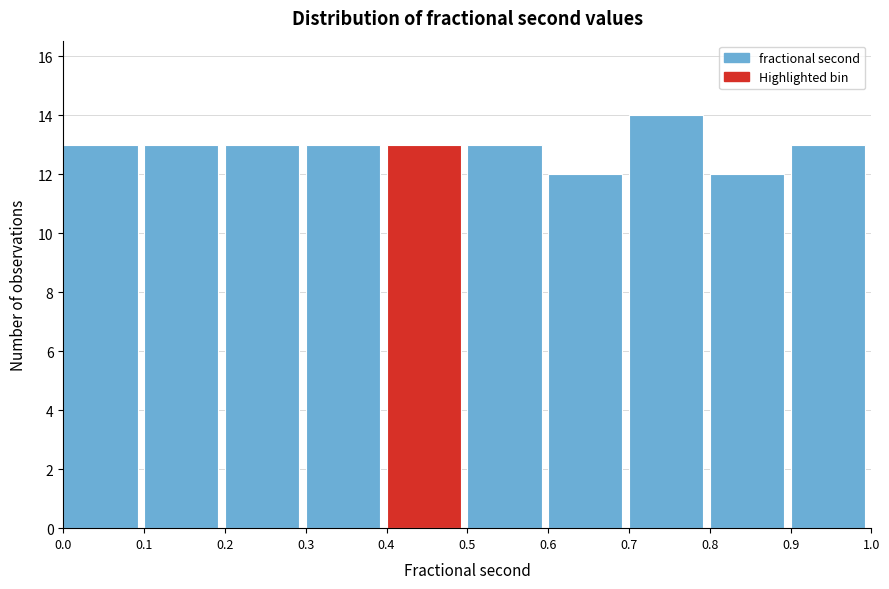

Which range on the x-axis has the tallest bar?

0.7 to 0.8